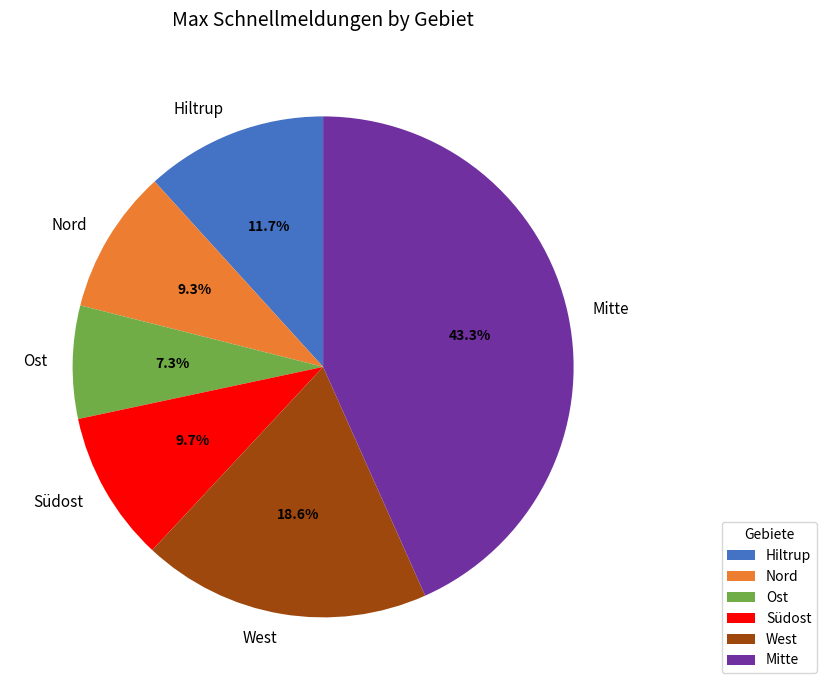

What percentage do West and Ost together represent?

25.9%